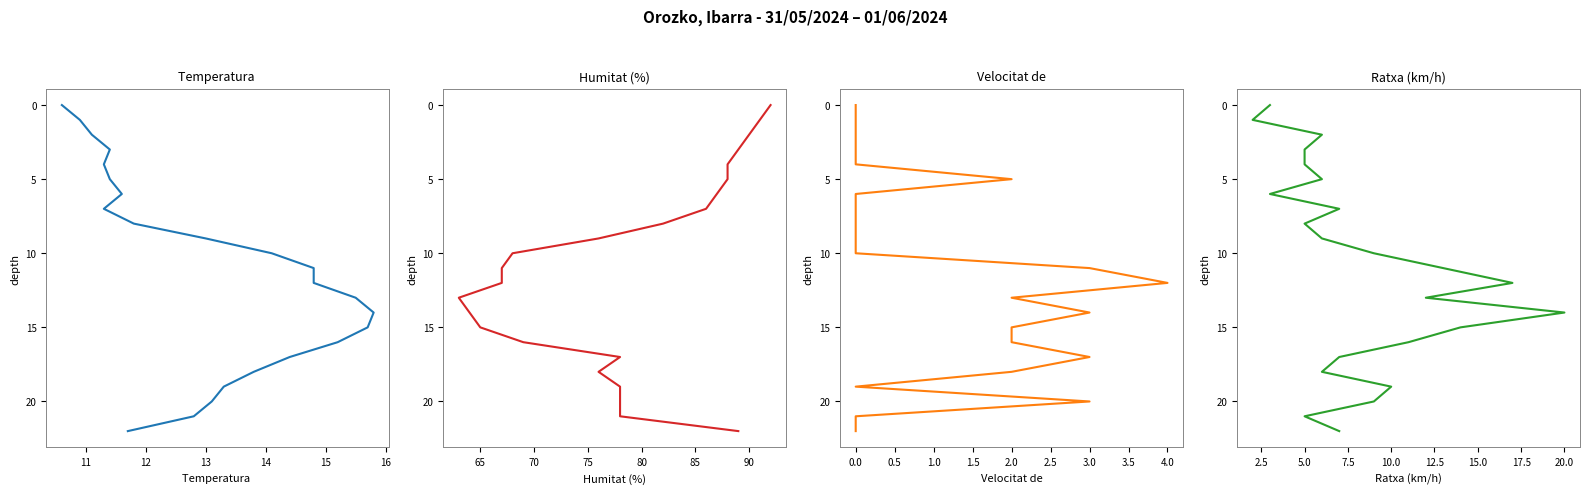

Rank the series by their maximum value, from lowest to highest.

Temperatura (ºC), Humitat (%), Velocitat del vent (km/h), Ratxa (km/h)